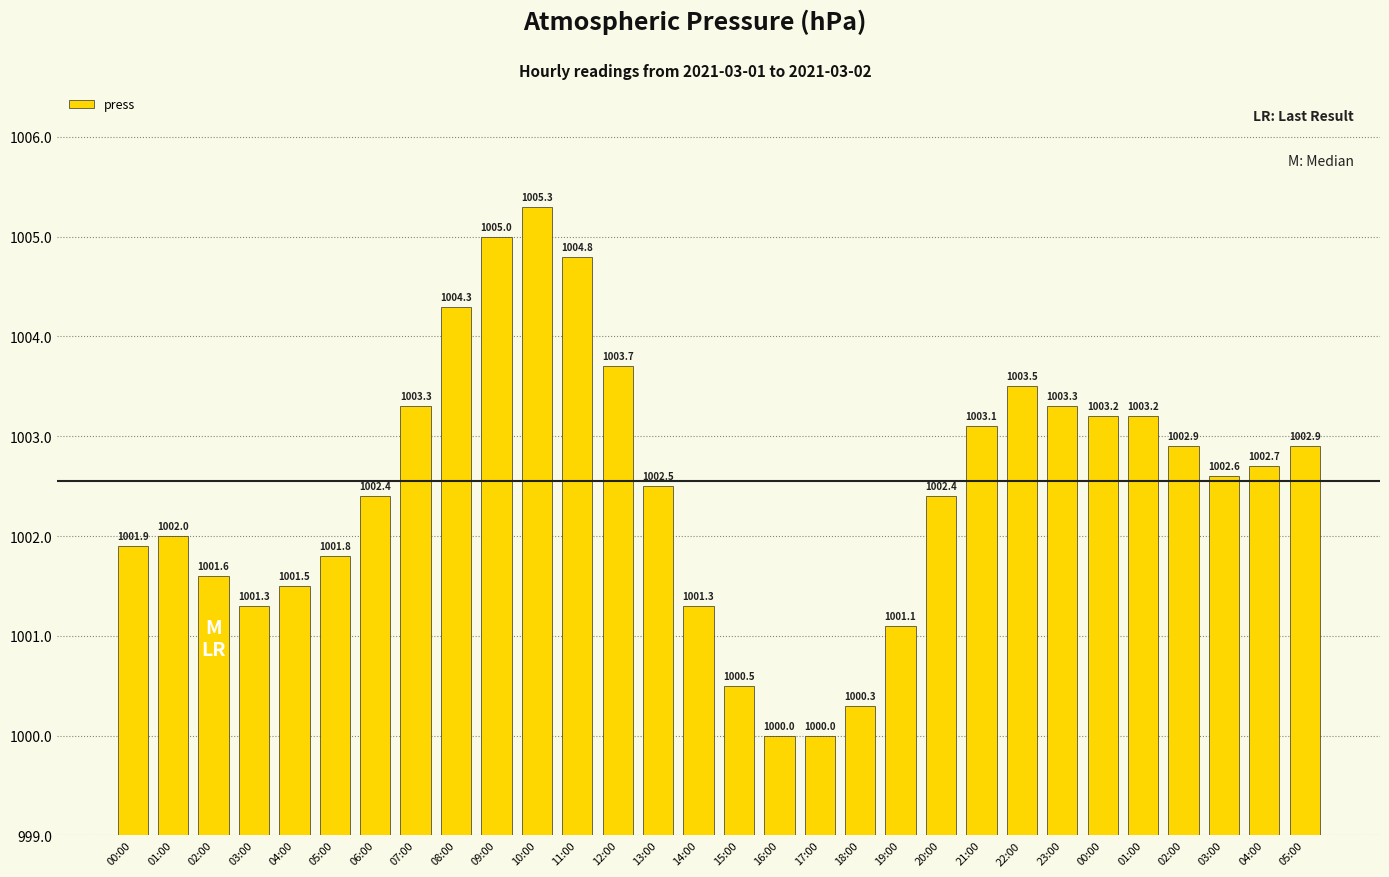

How many bars are there in total?

30